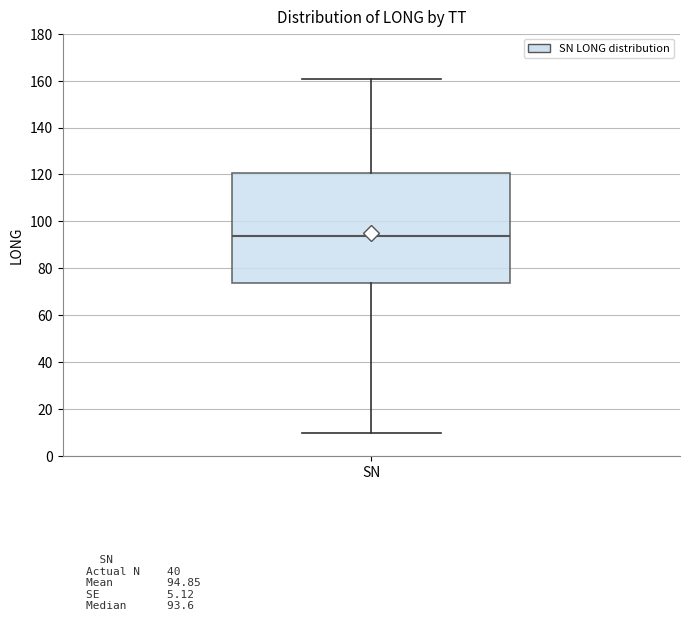

Read this box plot against the y-axis: the position of the median line, the range covered by the box, and the ends of both whiskers. The values are not printed on the chart, so give them approximately, as read against the axis.

median 94, box 74 to 120, whiskers 10 to 160